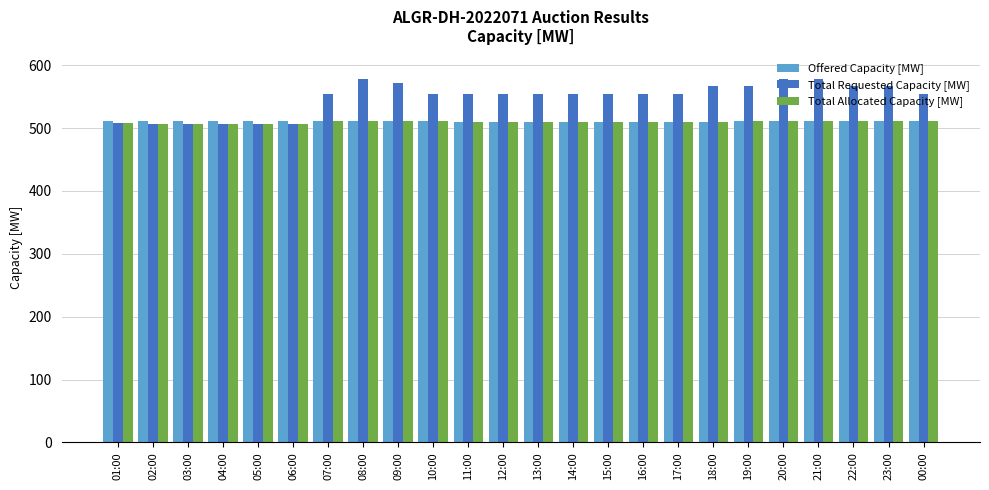

What is the total value across all series at 01:00?

1528